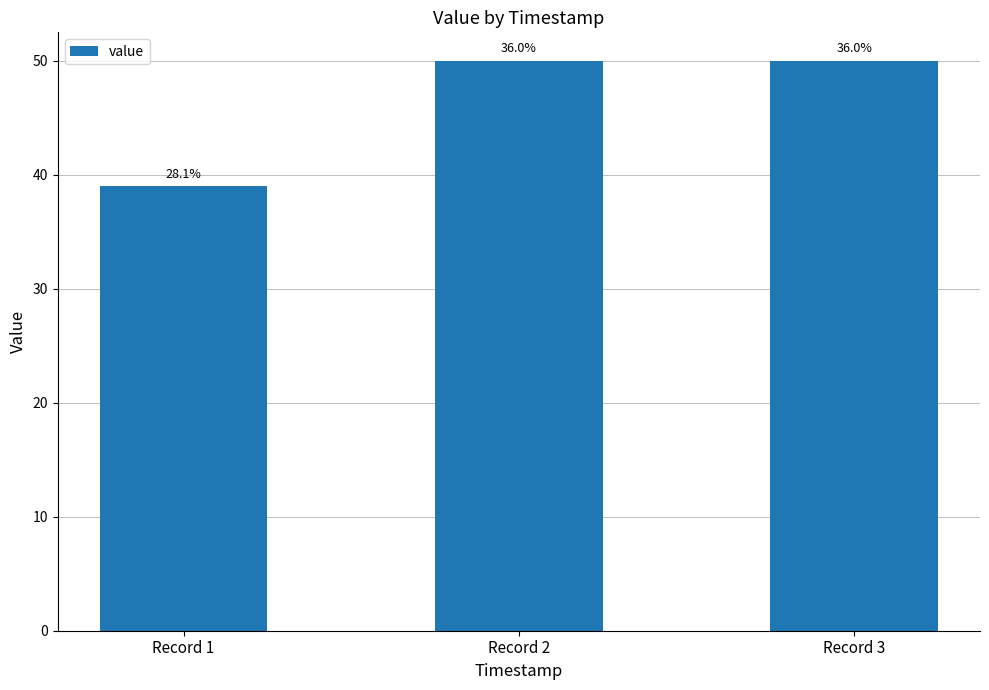

Does the chart contain any negative values?

No